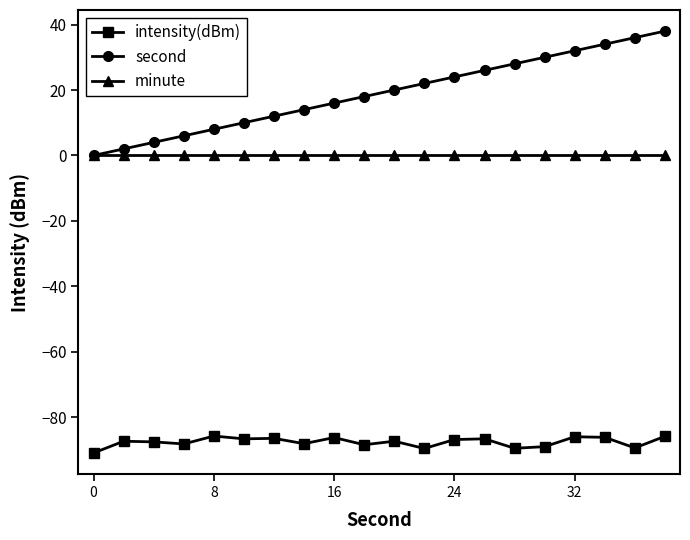

True or false: second and intensity(dBm) cross at least once.

False